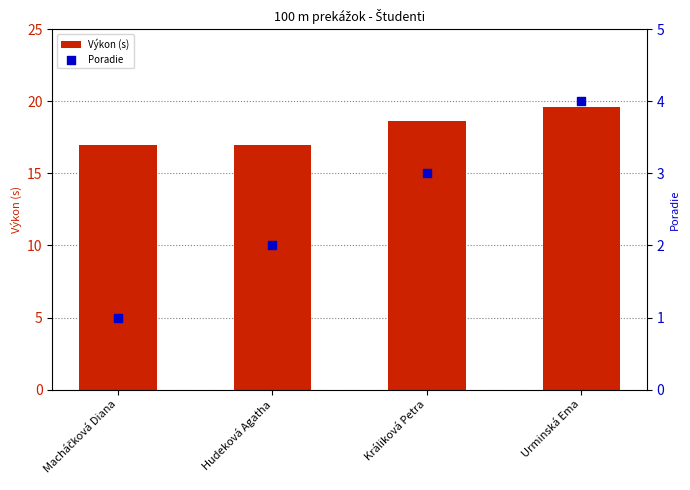

Is the value of Výkon (s) at Hudeková Agatha greater than the value of Poradie at Macháčková Diana?

Yes